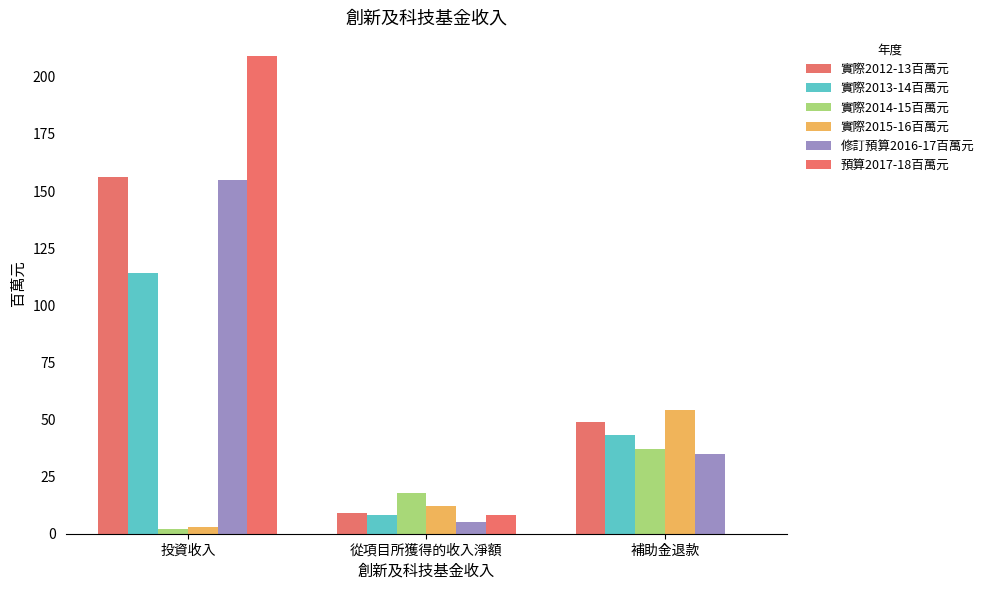

At which label does 修訂預算2016-17百萬元 first exceed 35?

投資收入